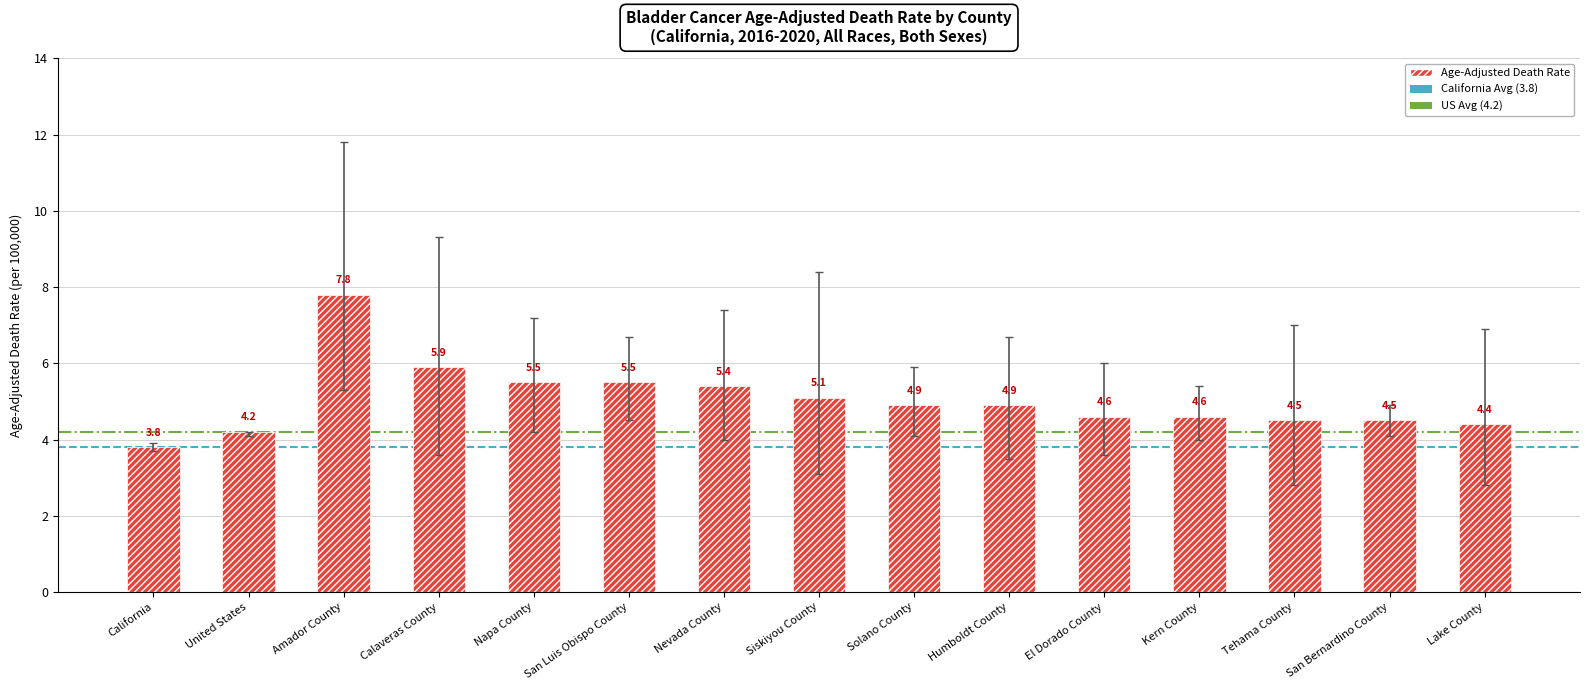

What is the average value?

5.0